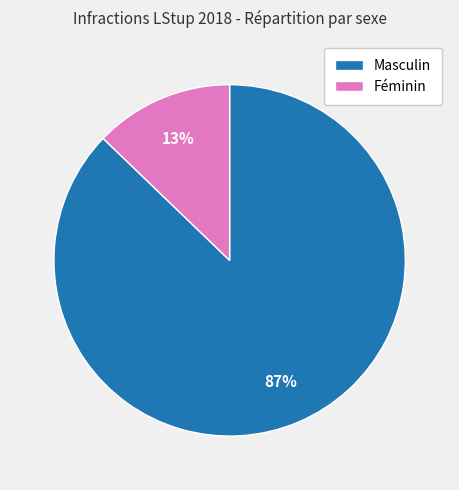

Combined, do Masculin and Féminin account for over 50%?

Yes